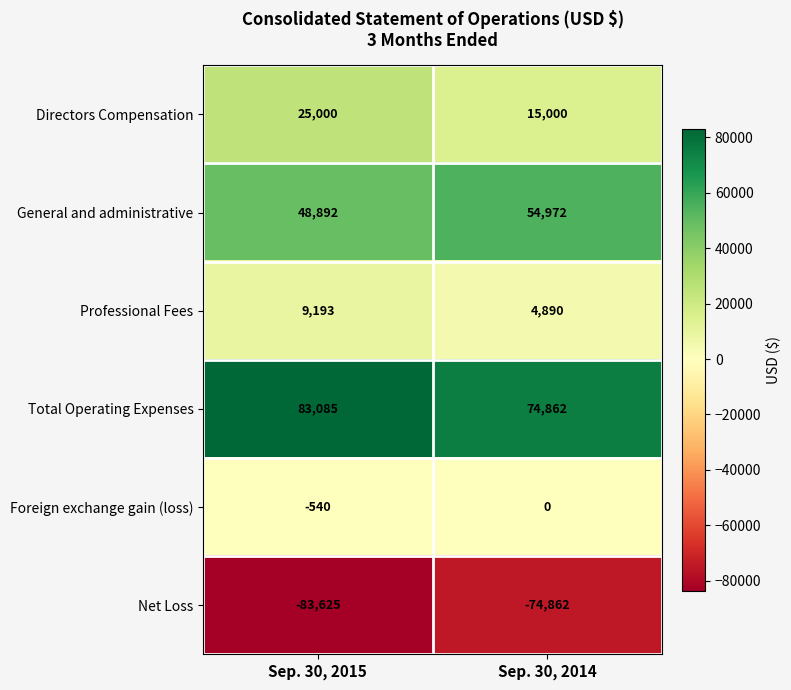

Reading left to right, transcribe all the data shown in this chart.

Directors Compensation: 25000	15000
General and administrative: 48892	54972
Professional Fees: 9193	4890
Total Operating Expenses: 83085	74862
Foreign exchange gain (loss): -540	0
Net Loss: -83625	-74862